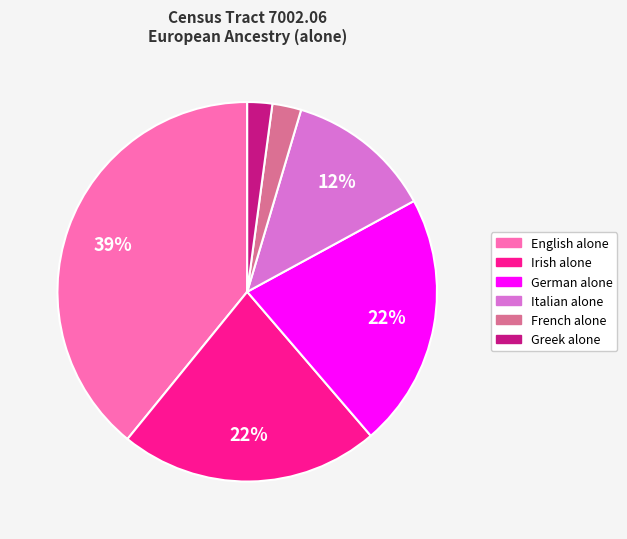

Is the sum of Irish alone and Greek alone greater than half?

No